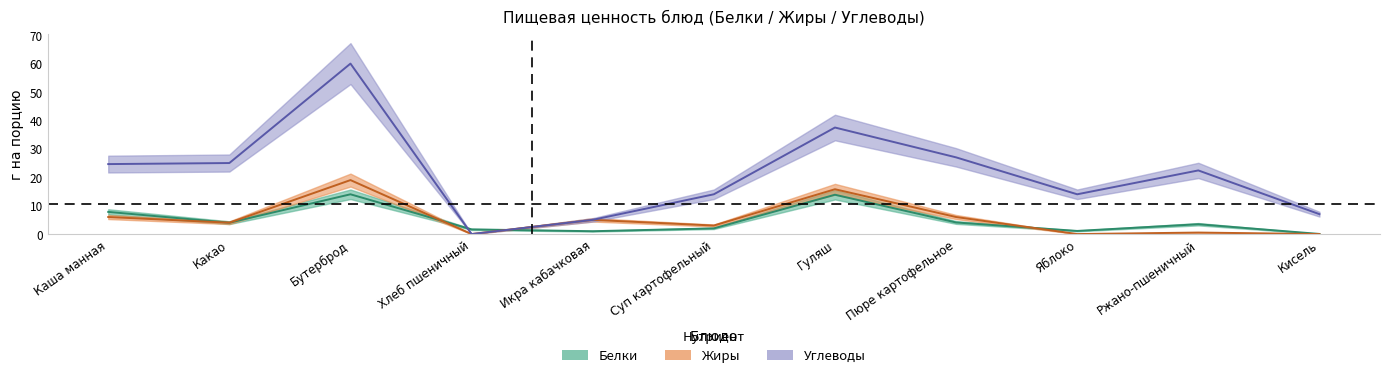

True or false: Жиры and Углеводы cross at least once.

False